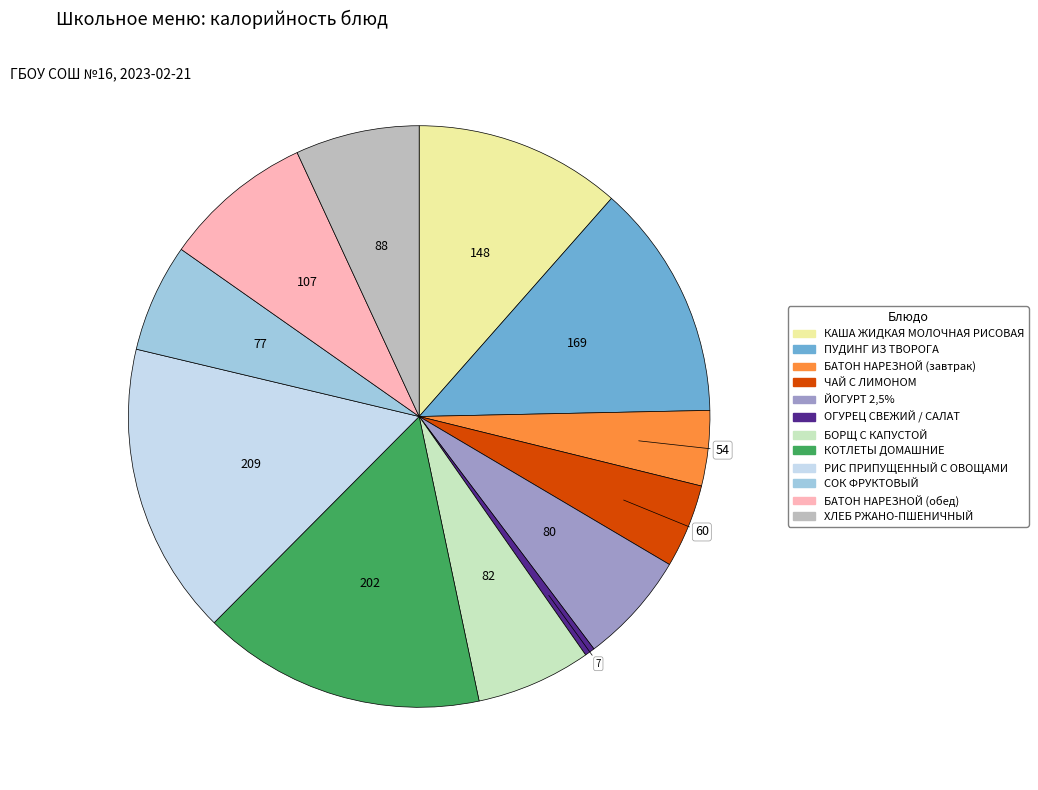

Is the sum of РИС ПРИПУЩЕННЫЙ С ОВОЩАМИ and ХЛЕБ РЖАНО-ПШЕНИЧНЫЙ greater than half?

No